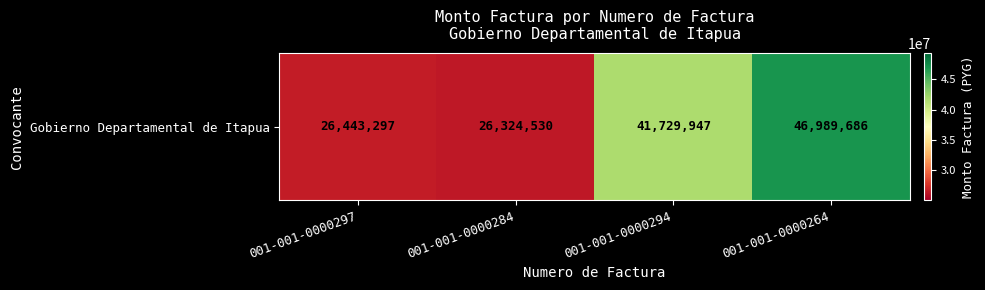

At which category does the chart reach its peak across all series?

001-001-0000264